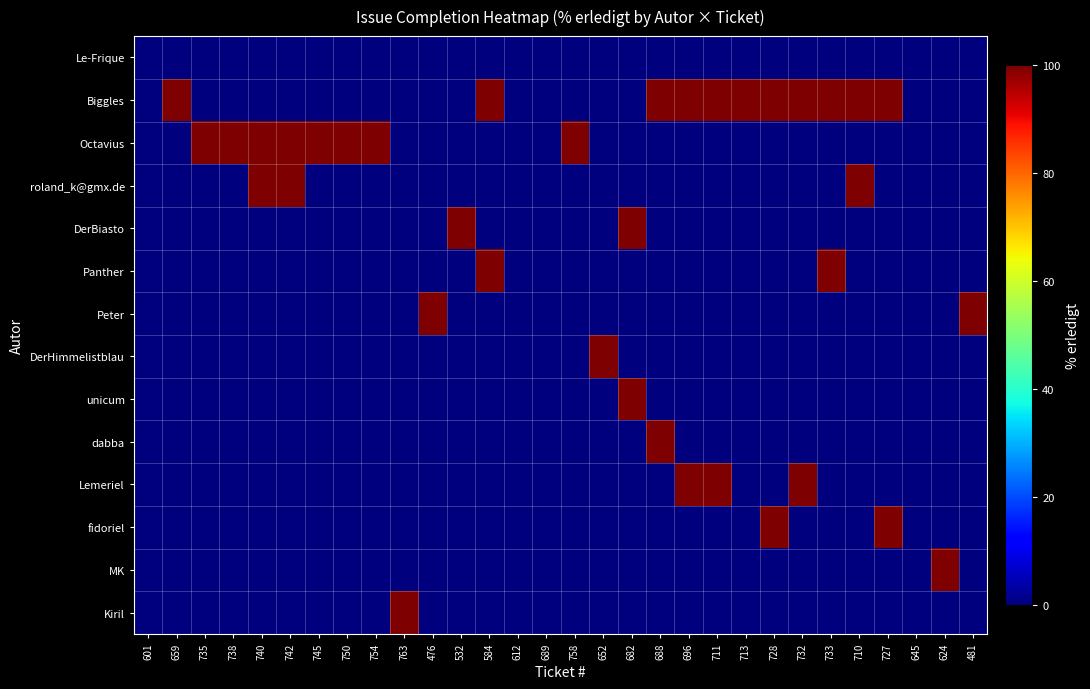

Which series has the widest spread of values?

Biggles